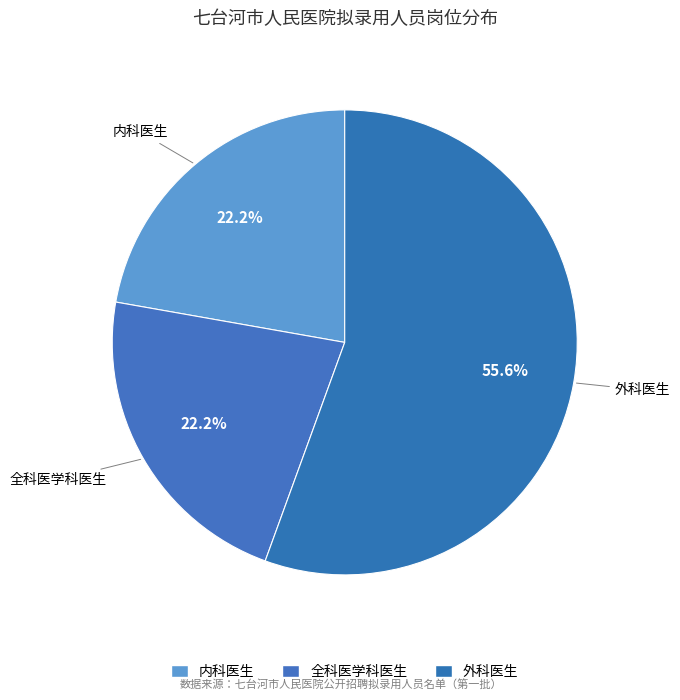

How many segments does this pie chart have?

3